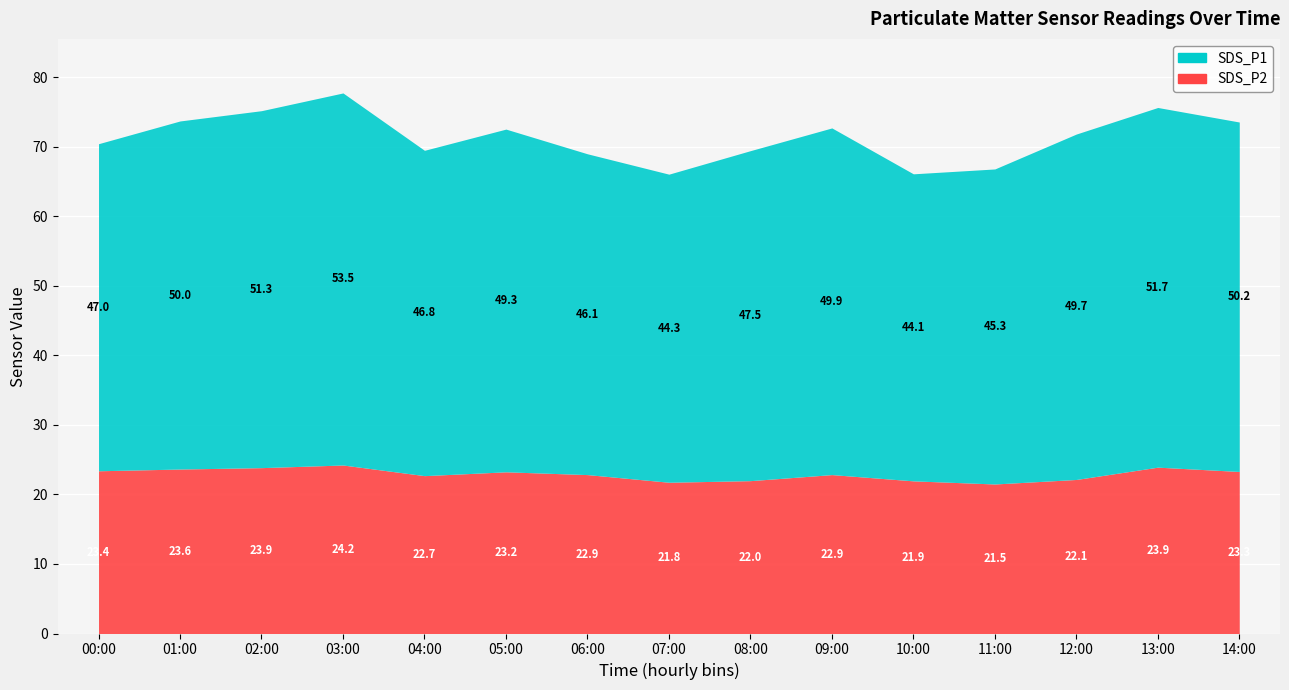

What is the value of the SDS_P1 point at the 4th from the left?

53.5